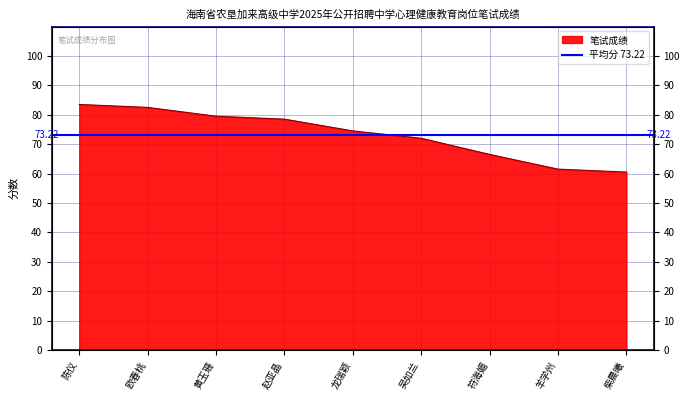

What is the difference between the maximum and second lowest values?

22.0